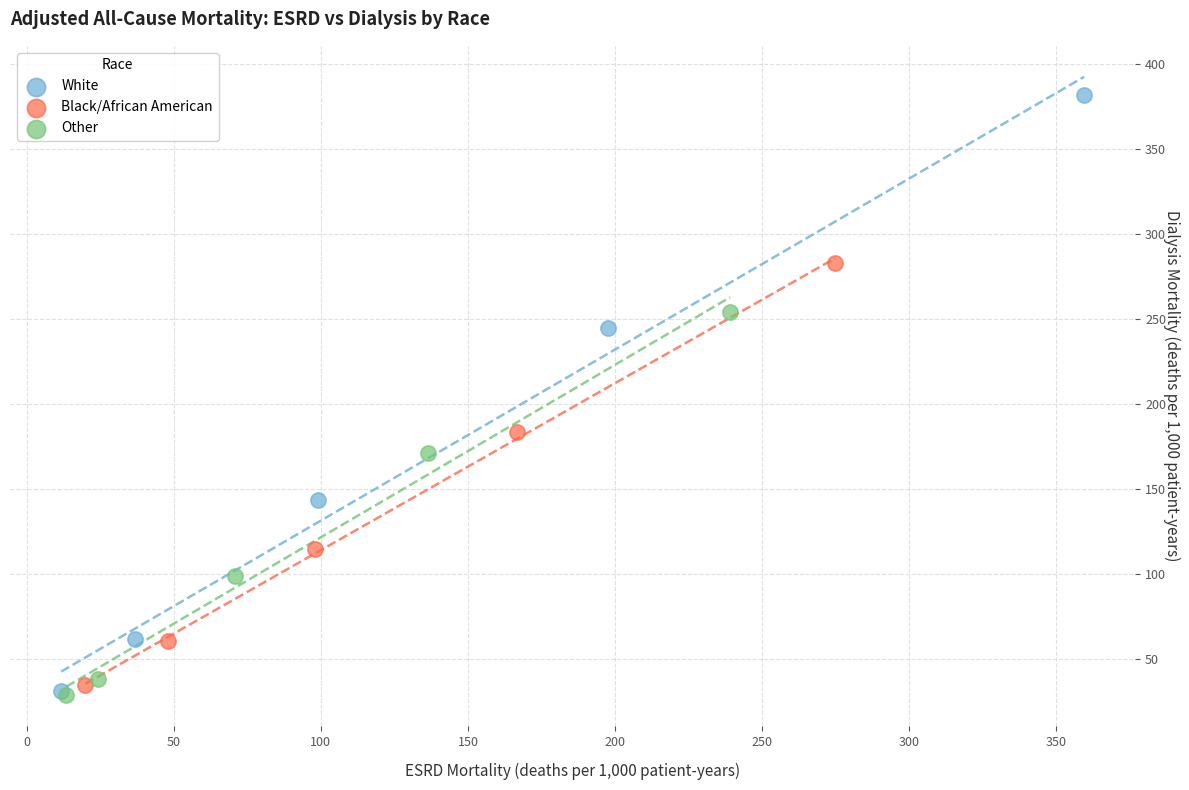

Which series reaches the maximum Y coordinate?

White